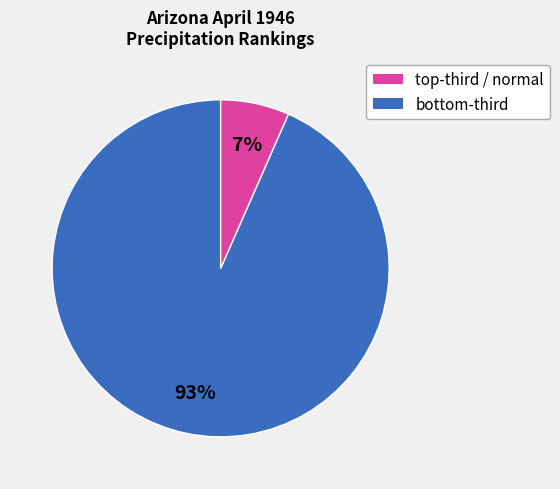

Count the number of slices in the pie.

2